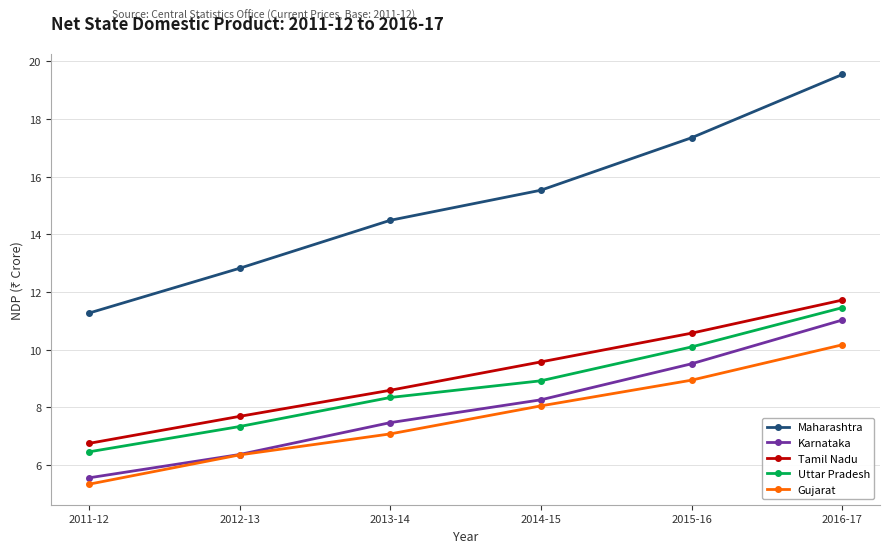

Reading left to right, list all the values displayed in this chart.

Maharashtra: 2011-12=11.3	2012-13=12.8	2013-14=14.5	2014-15=15.5	2015-16=17.4	2016-17=19.5
Karnataka: 2011-12=5.5	2012-13=6.4	2013-14=7.5	2014-15=8.3	2015-16=9.5	2016-17=11.0
Tamil Nadu: 2011-12=6.7	2012-13=7.7	2013-14=8.6	2014-15=9.6	2015-16=10.6	2016-17=11.7
Uttar Pradesh: 2011-12=6.5	2012-13=7.3	2013-14=8.3	2014-15=8.9	2015-16=10.1	2016-17=11.5
Gujarat: 2011-12=5.3	2012-13=6.3	2013-14=7.1	2014-15=8.0	2015-16=8.9	2016-17=10.2